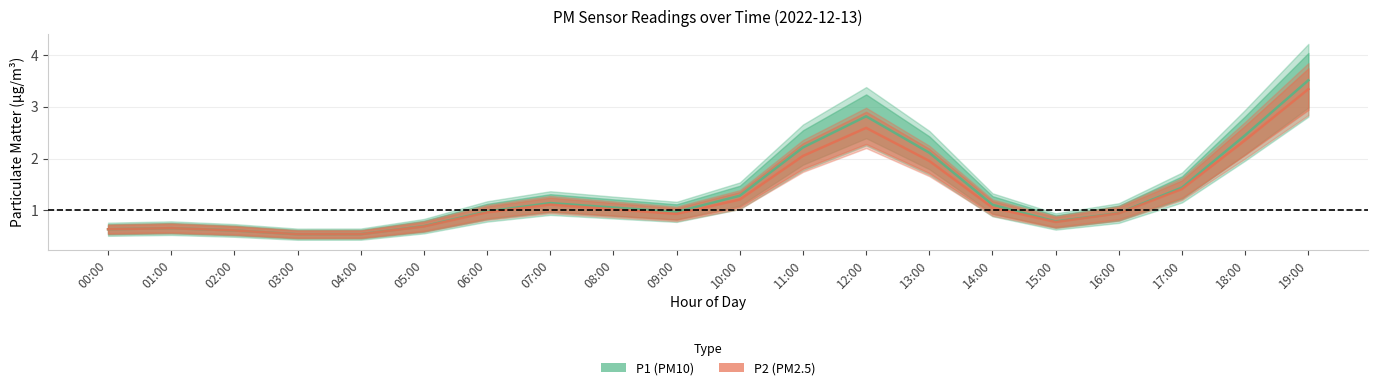

Reading right to left, what are all the values shown in this chart?

P1: 3.5	2.4	1.4	0.9	0.8	1.1	2.1	2.8	2.2	1.3	1.0	1.1	1.1	1.0	0.7	0.5	0.5	0.6	0.7	0.6
P2: 3.3	2.4	1.4	0.9	0.8	1.1	2.0	2.6	2.0	1.2	0.9	1.0	1.1	1.0	0.7	0.5	0.5	0.6	0.7	0.6